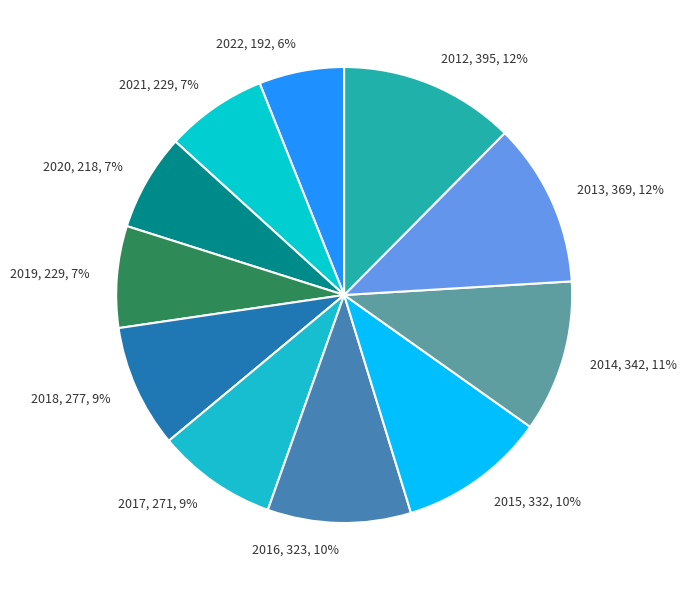

Count the number of slices in the pie.

11